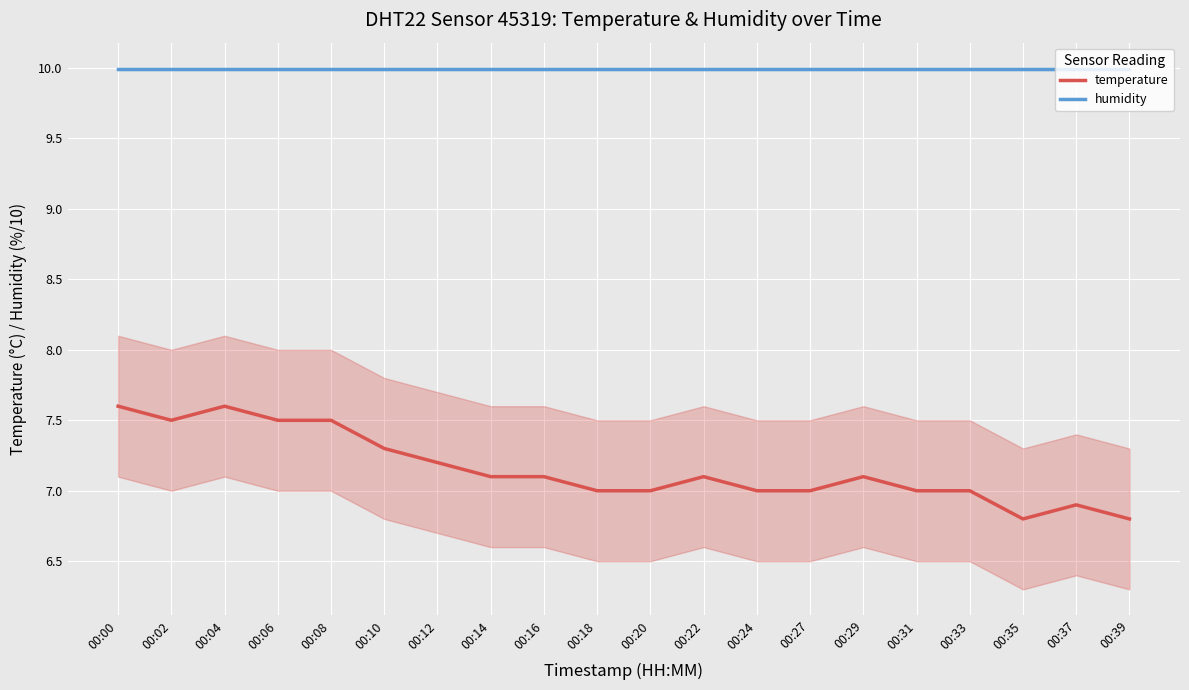

What value does the humidity series have at 00:12?

10.0